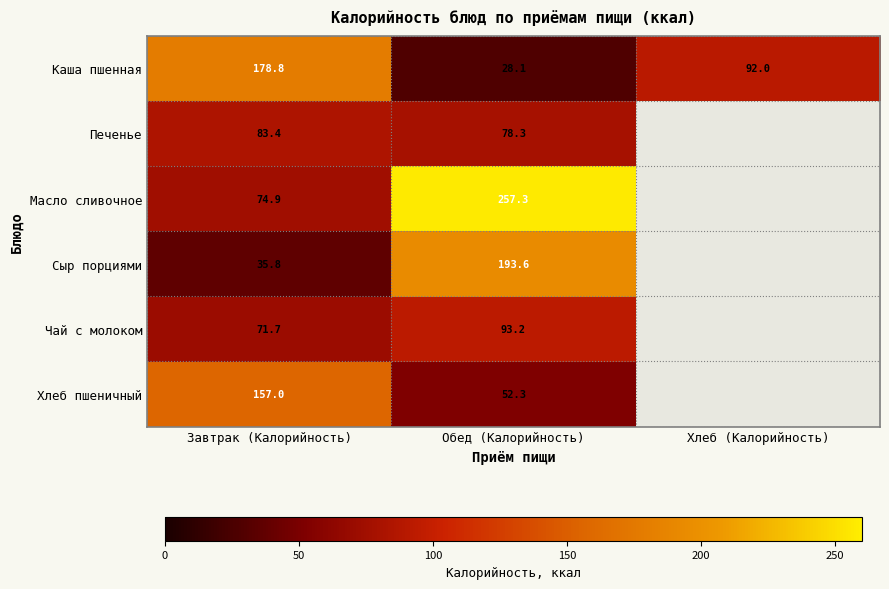

What is the difference between the highest and lowest values at Завтрак (Калорийность)?

143.0